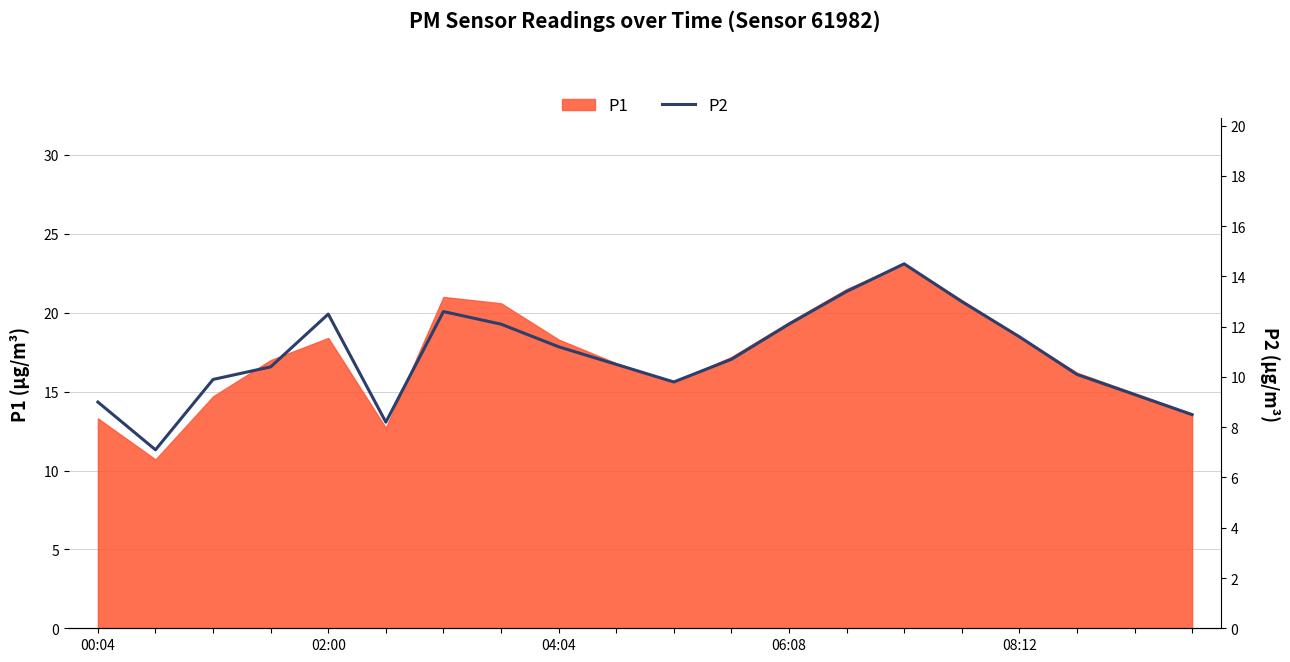

How many lines are shown in the chart?

1